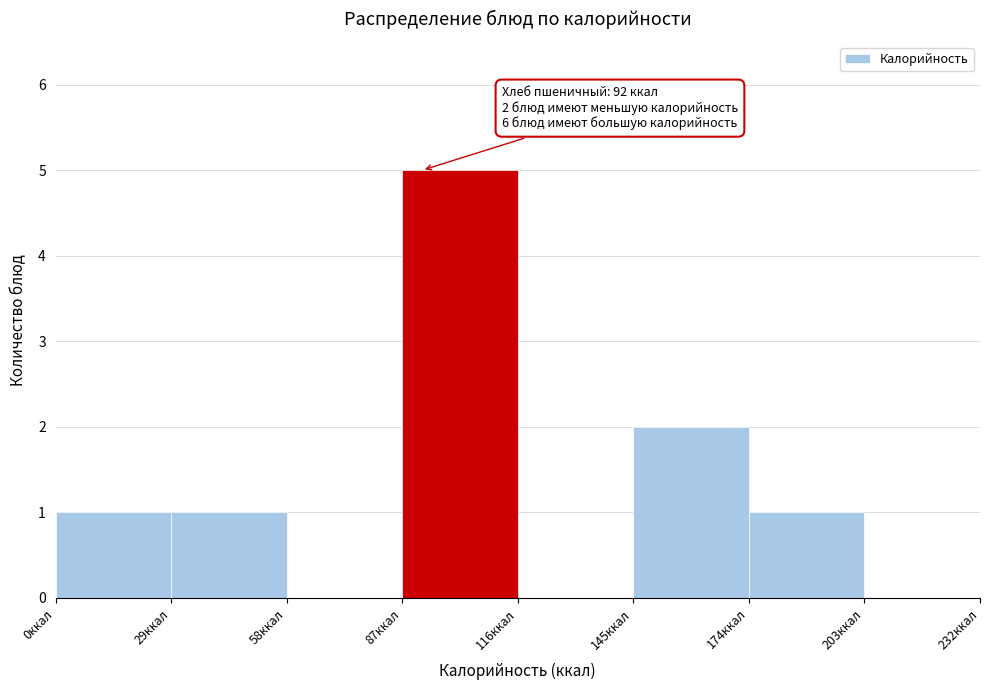

Which range on the x-axis has the tallest bar?

87 to 116